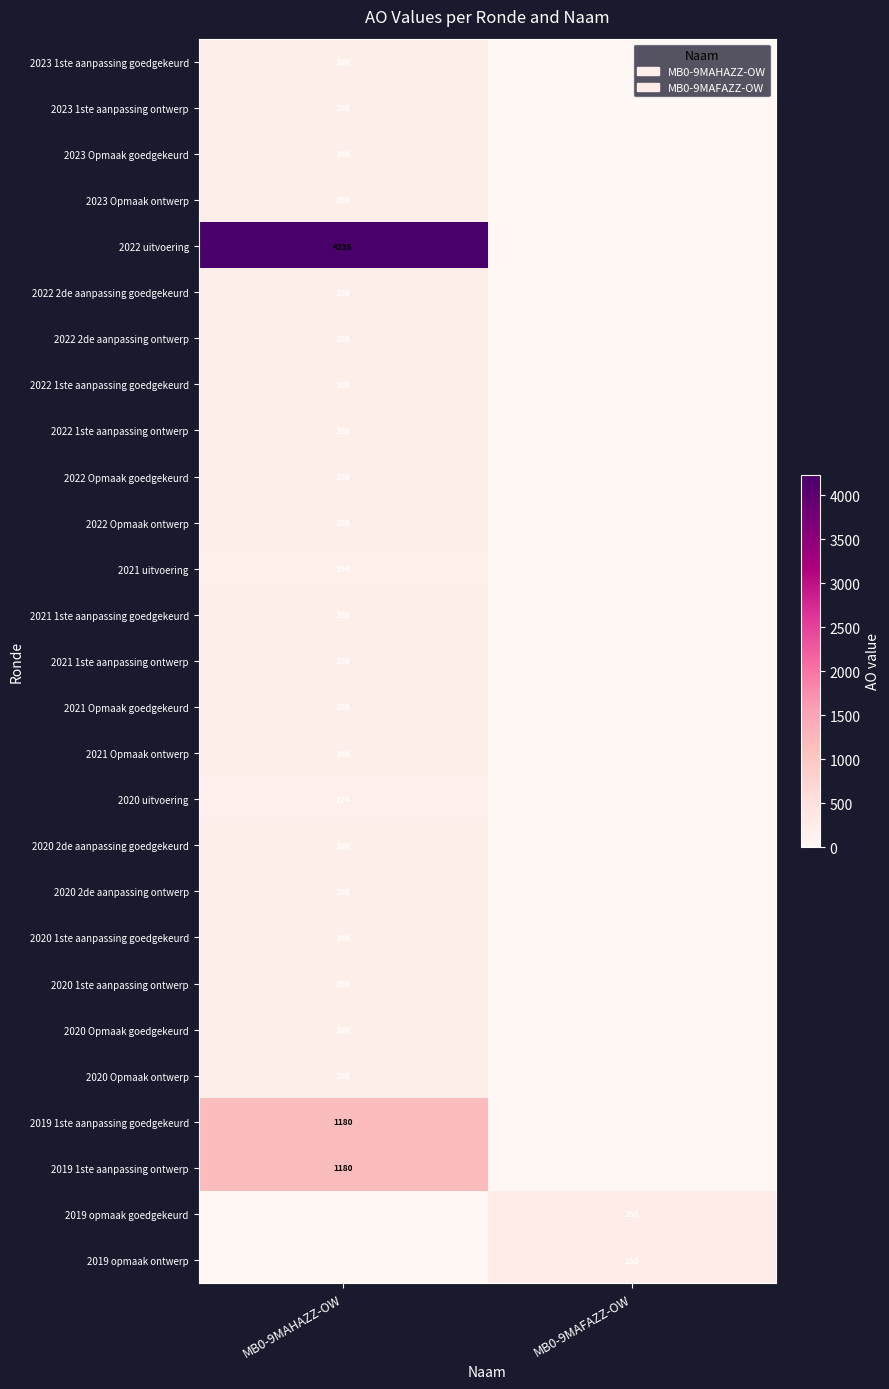

True or false: 2023 1ste aanpassing goedgekeurd has a value of 41 at MB0-9MAHAZZ-OW.

False